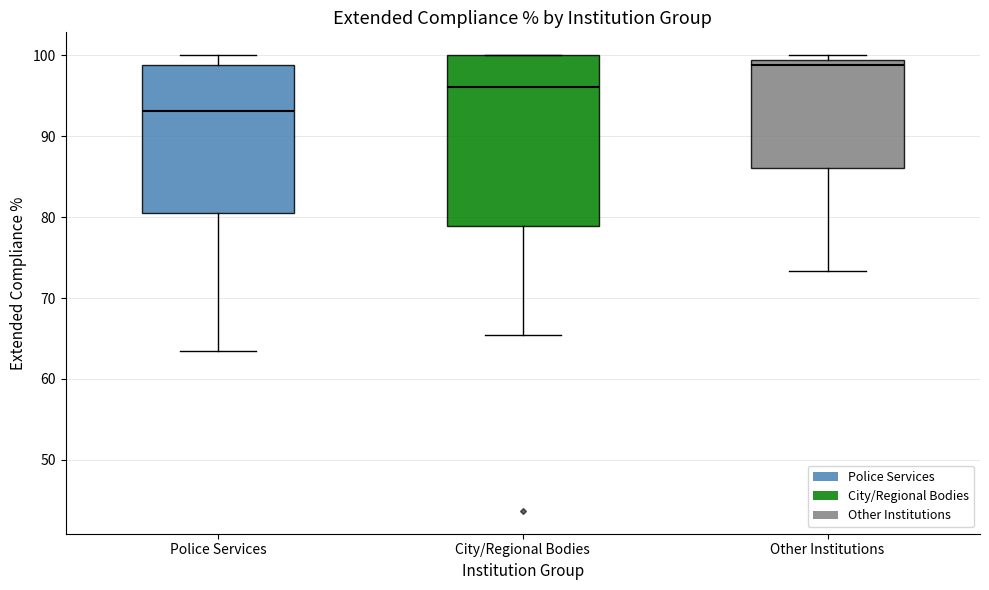

Which box's median line is the highest?

Other Institutions